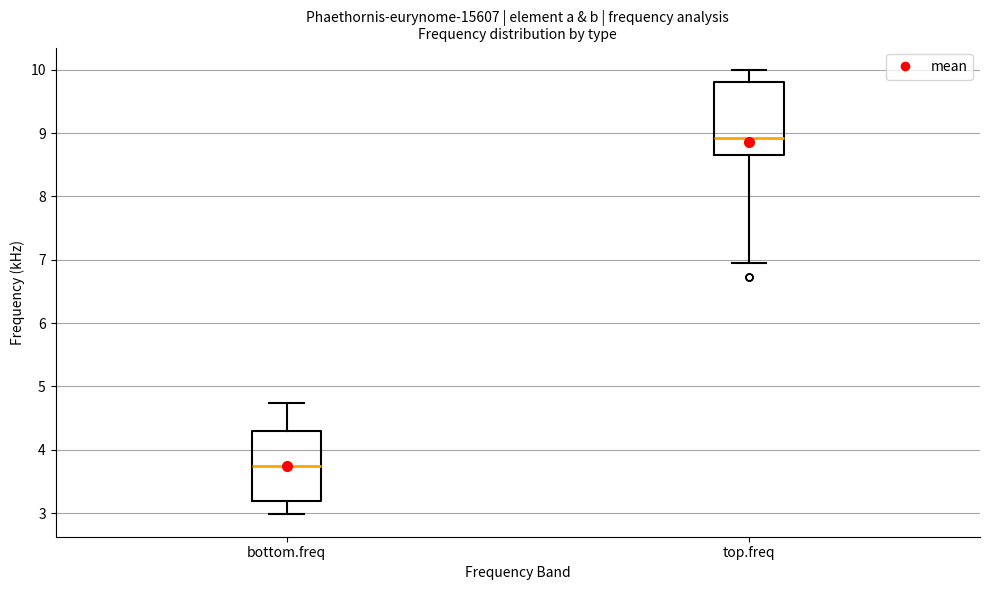

Which box's median line is the highest?

top.freq